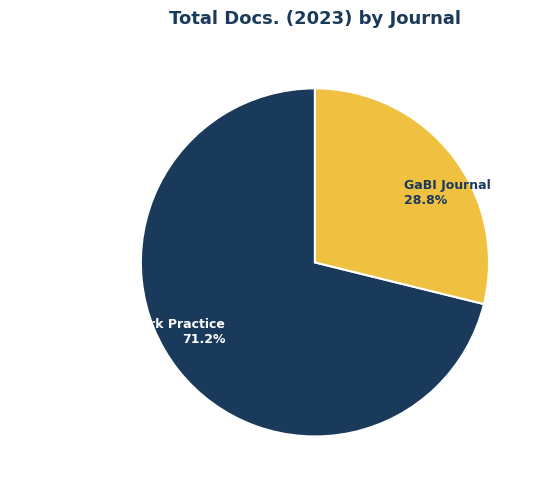

Rank the categories by value from lowest to highest.

GaBI Journal, Journal of Social Work Practice